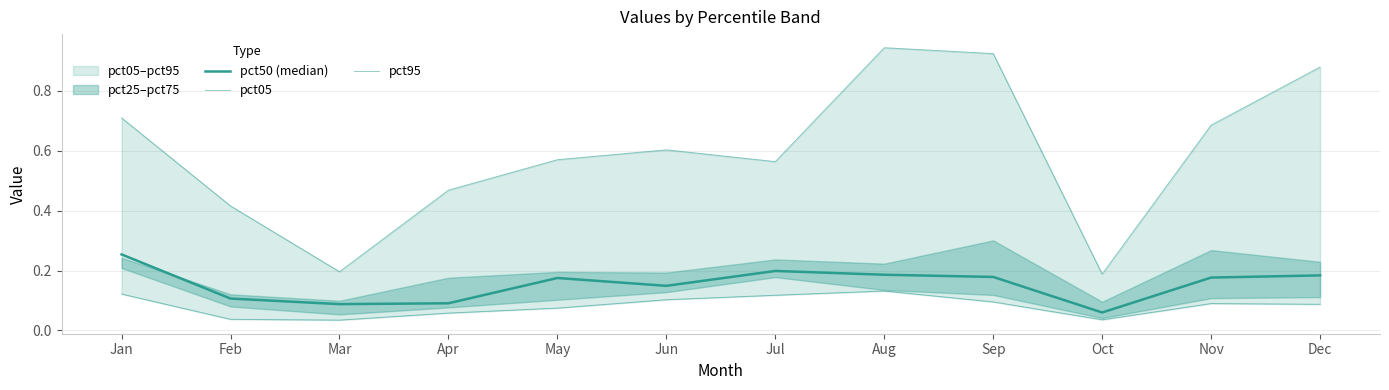

True or false: pct05 and pct50 (median) cross at least once.

False